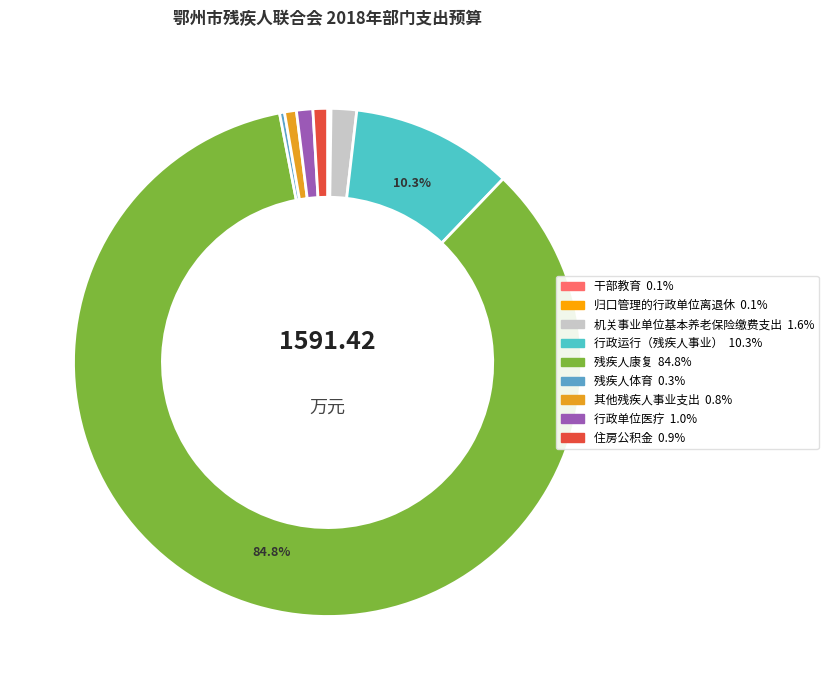

True or false: 残疾人体育 accounts for 0% of the total.

True